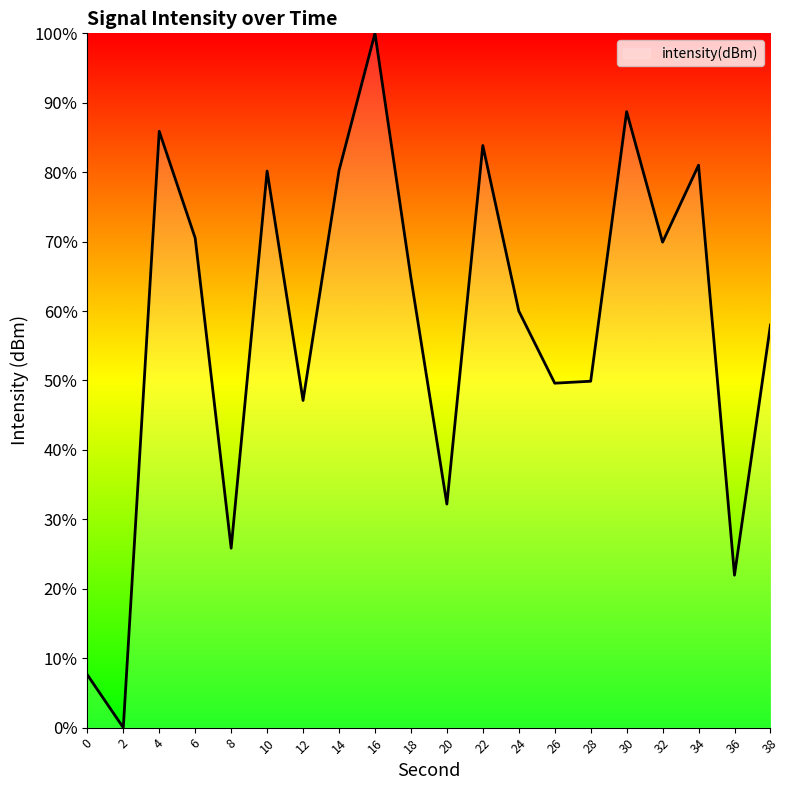

What is the change in value from 22 to 26?

-34.2